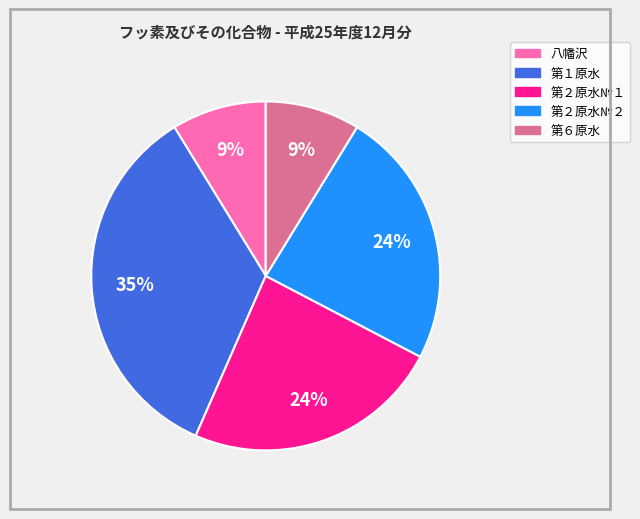

The 第２原水№２ slice represents 37% of the pie. True or false?

False